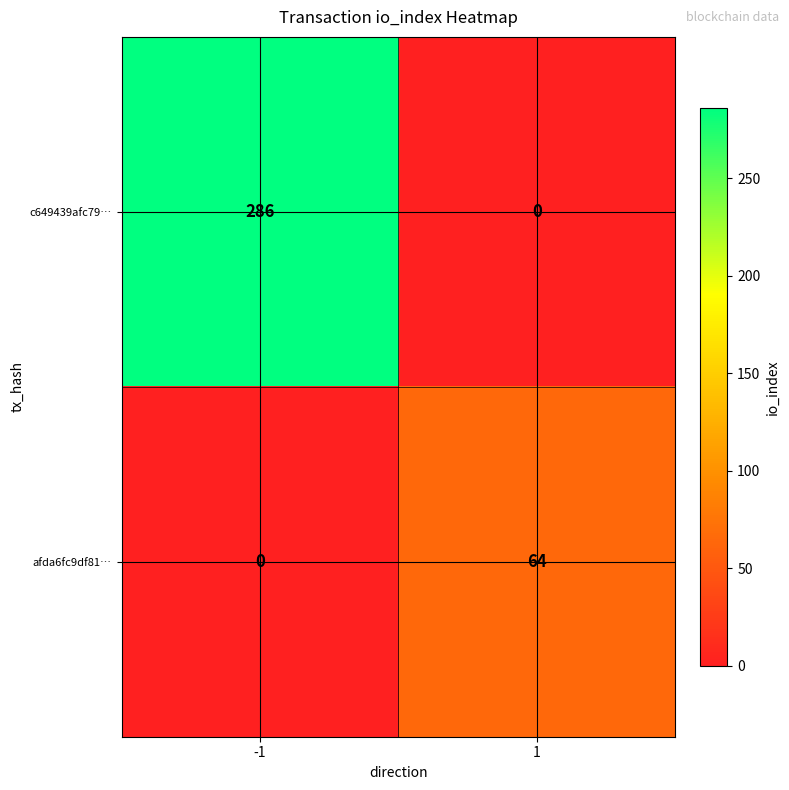

What is the maximum value shown in the chart?

286